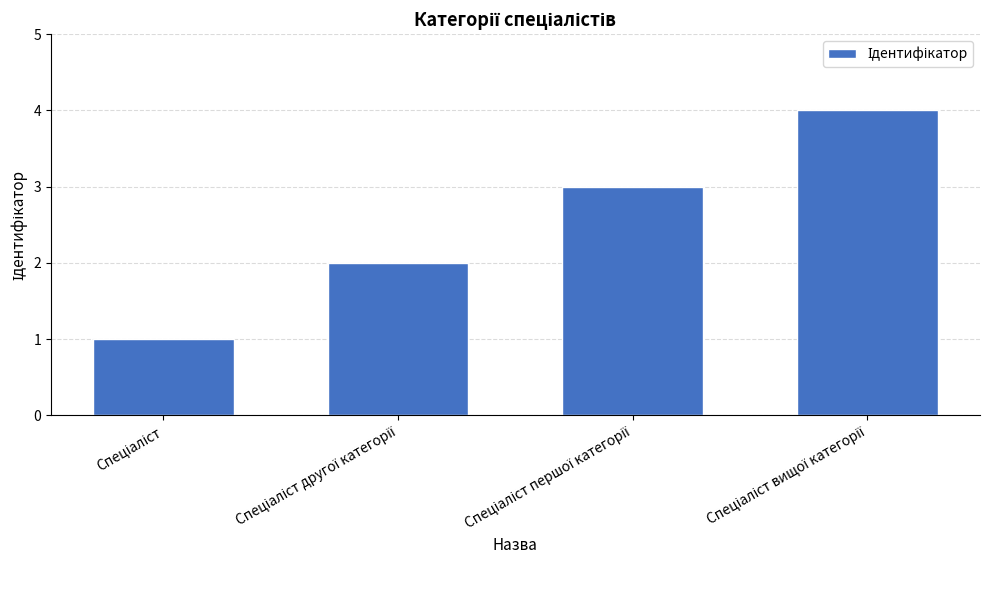

How many values are between 2 and 4?

3